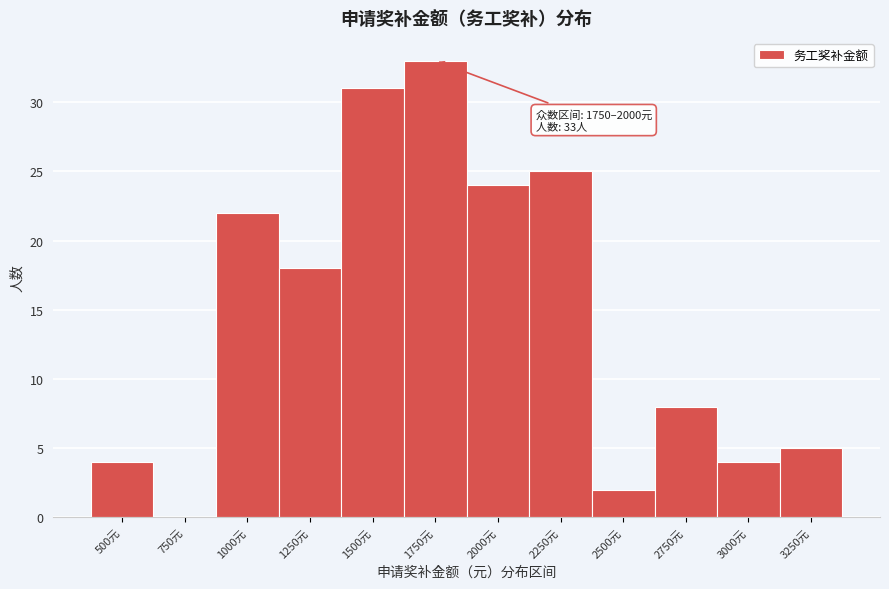

What is the sum of the values at 1000元 and 2500元?

24